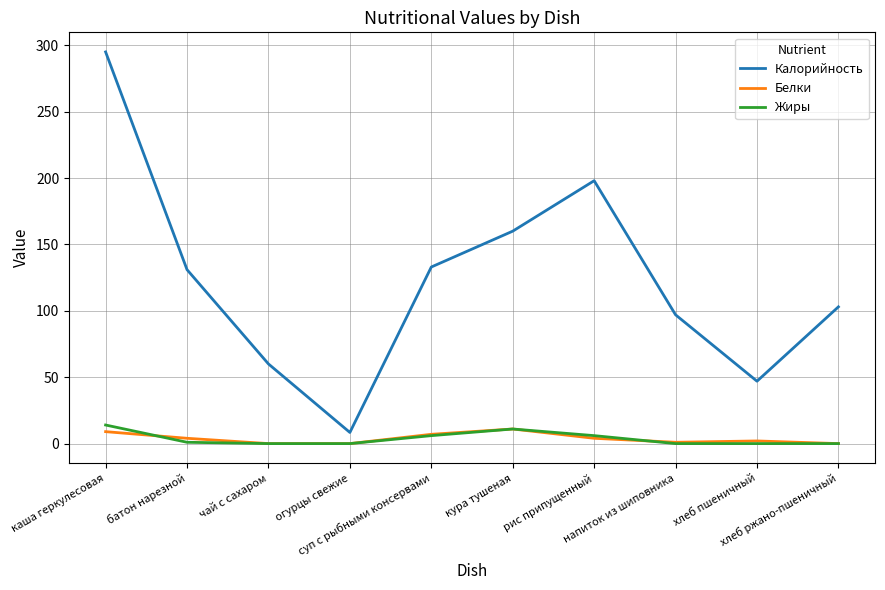

True or false: Калорийность and Жиры intersect in this chart.

False